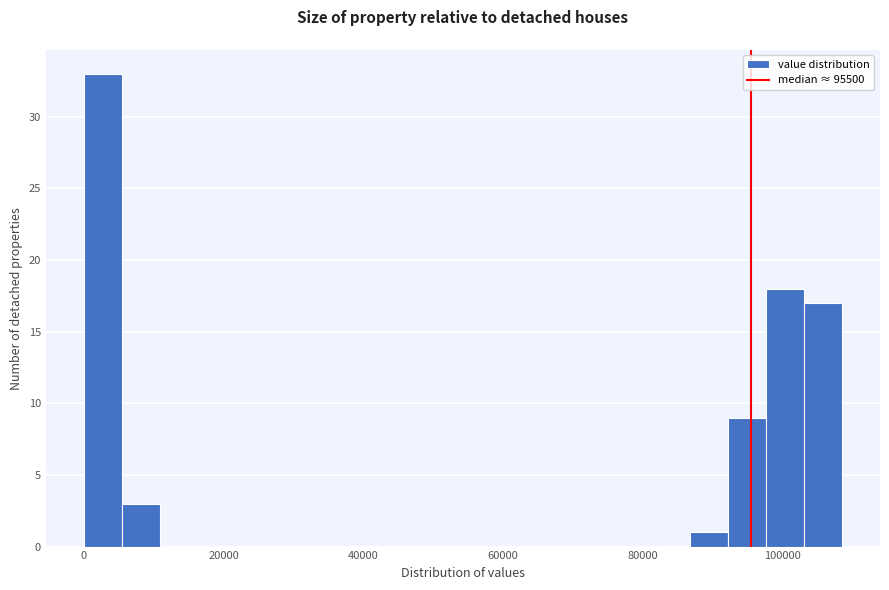

Read against the x-axis, roughly where is the centre of the tallest bar?

2000